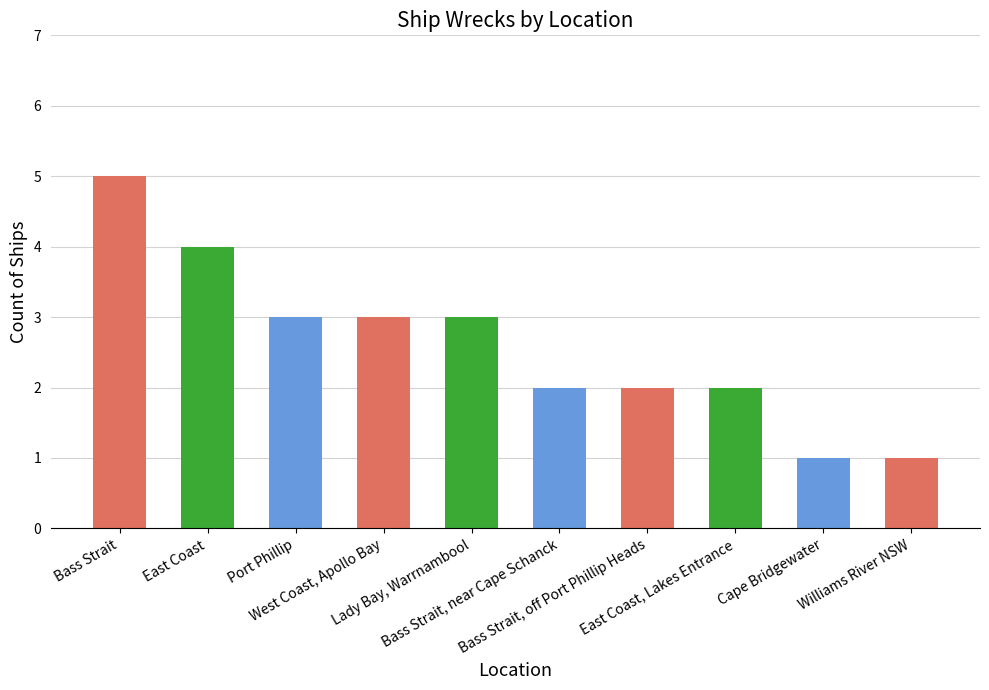

What is the sum of the values at Bass Strait, near Cape Schanck and Bass Strait, off Port Phillip Heads?

4